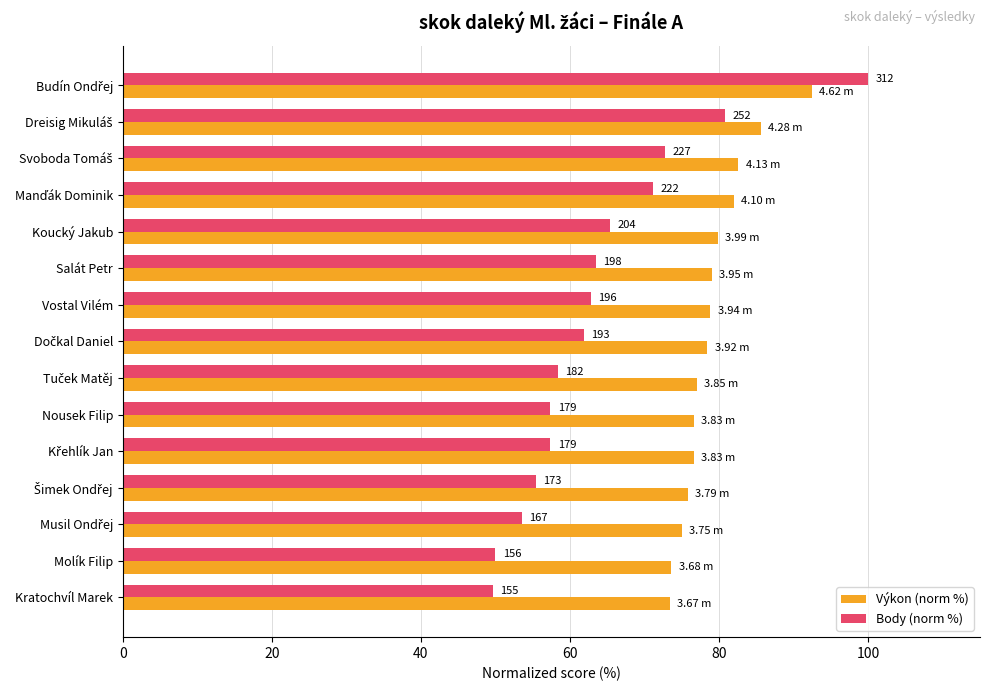

List the series in order of their overall mean, lowest first.

Body (norm %), Výkon (norm %)